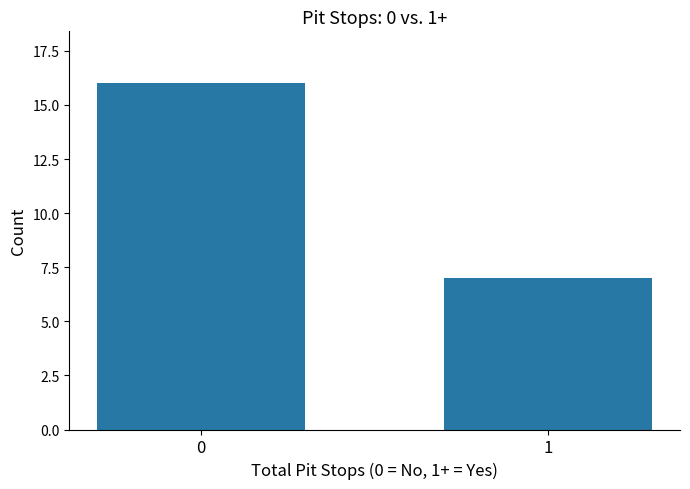

What is the change in value from 0 to 1?

-9